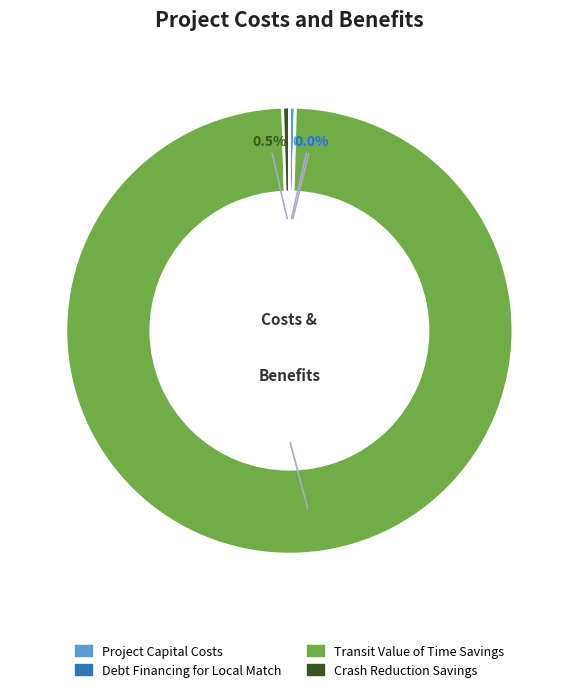

Which has a higher value, Project Capital Costs or Transit Value of Time Savings?

Transit Value of Time Savings